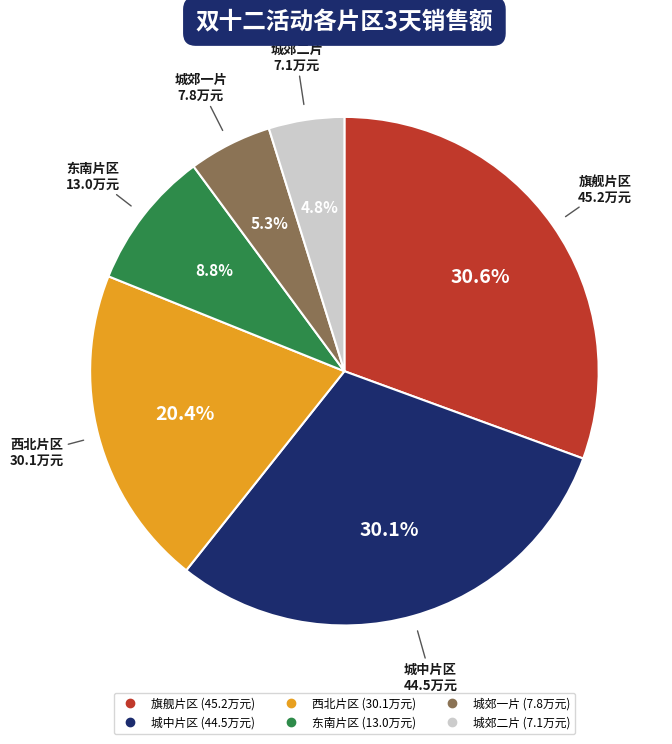

The 城郊二片 slice represents 18% of the pie. True or false?

False